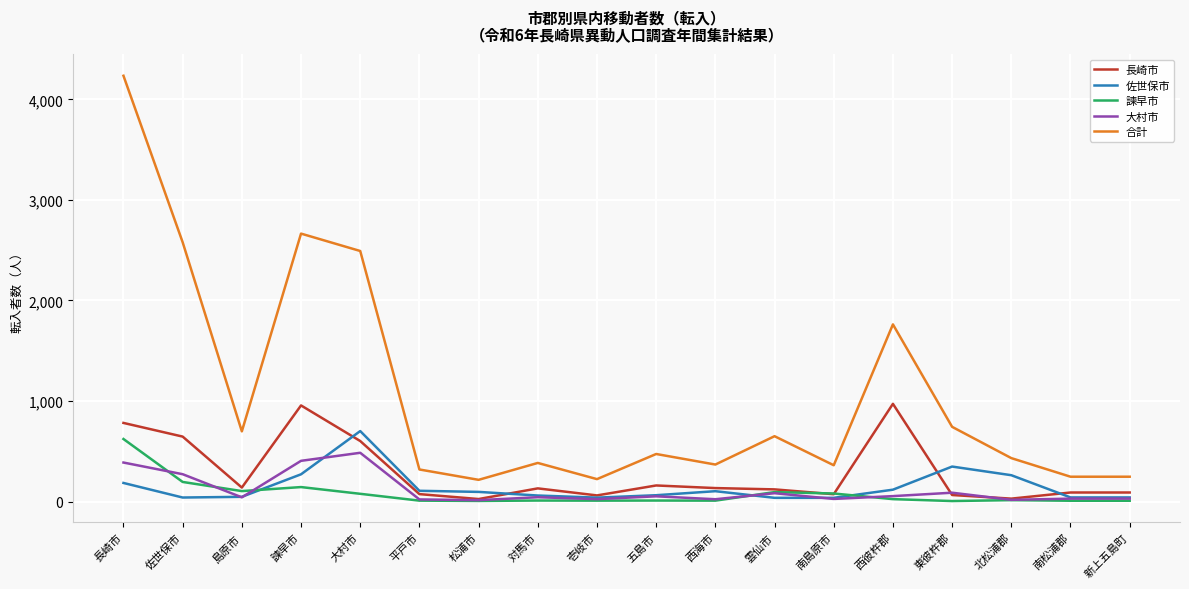

Which series has the largest range (max minus min)?

合計